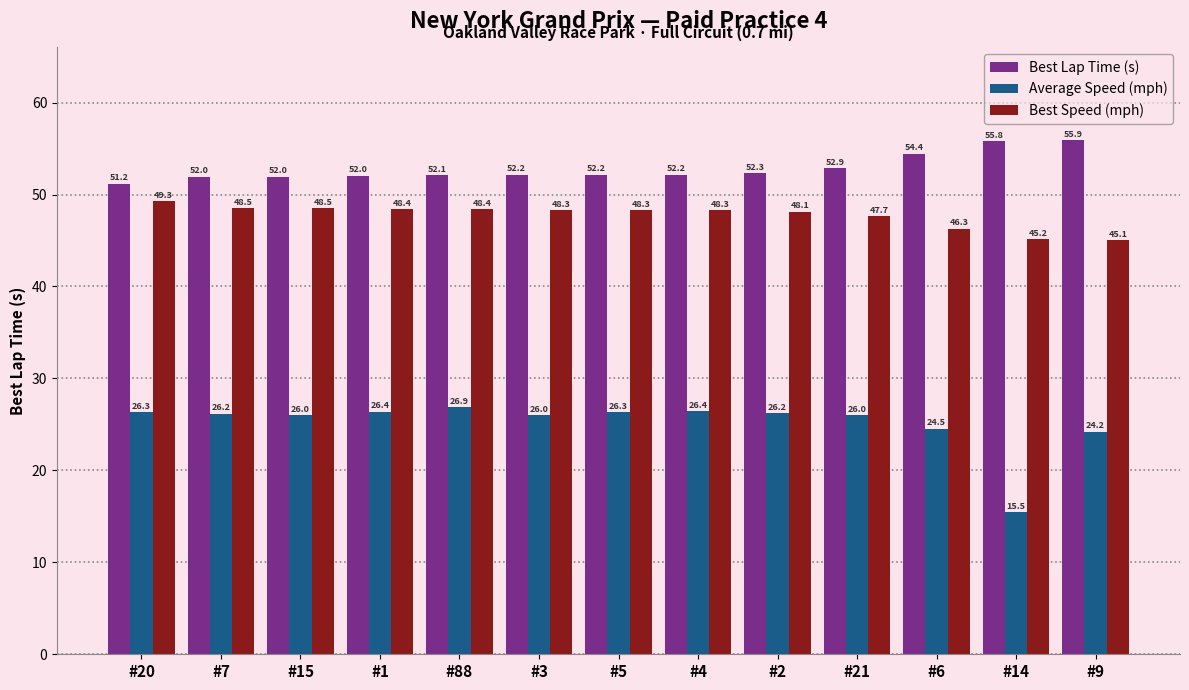

Reading left to right, list all the values displayed in this chart.

Best Lap Time (s): #20=51.2	#7=52.0	#15=52.0	#1=52.0	#88=52.1	#3=52.2	#5=52.2	#4=52.2	#2=52.3	#21=52.9	#6=54.4	#14=55.8	#9=55.9
Average Speed (mph): #20=26.3	#7=26.2	#15=26.0	#1=26.4	#88=26.9	#3=26.0	#5=26.3	#4=26.4	#2=26.2	#21=26.0	#6=24.5	#14=15.5	#9=24.2
Best Speed (mph): #20=49.3	#7=48.5	#15=48.5	#1=48.4	#88=48.4	#3=48.3	#5=48.3	#4=48.3	#2=48.1	#21=47.7	#6=46.3	#14=45.2	#9=45.1